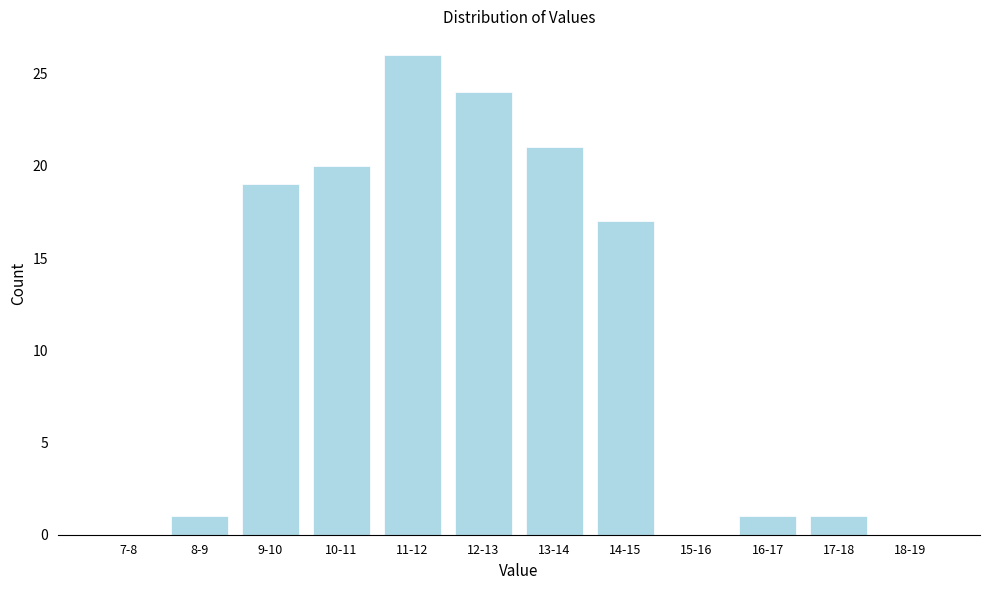

Reading left to right, list all the values displayed in this chart.

7-8=0	8-9=1	9-10=19	10-11=20	11-12=26	12-13=24	13-14=21	14-15=17	15-16=0	16-17=1	17-18=1	18-19=0